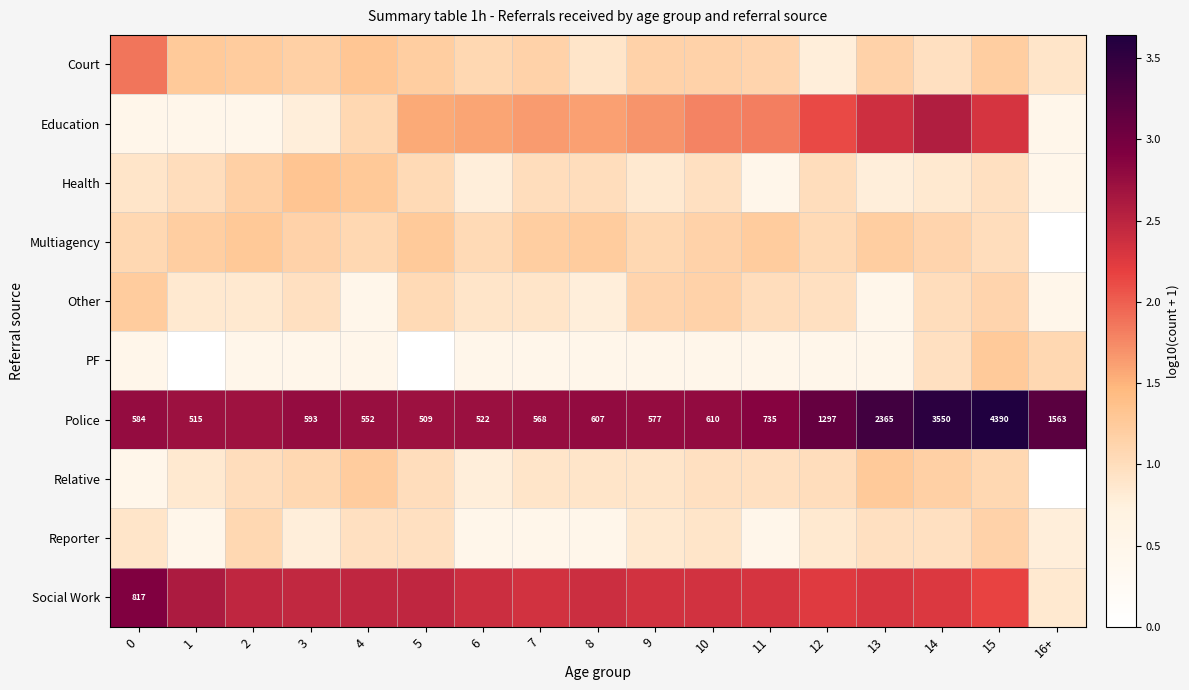

Where does the Education series first go above 1?

4